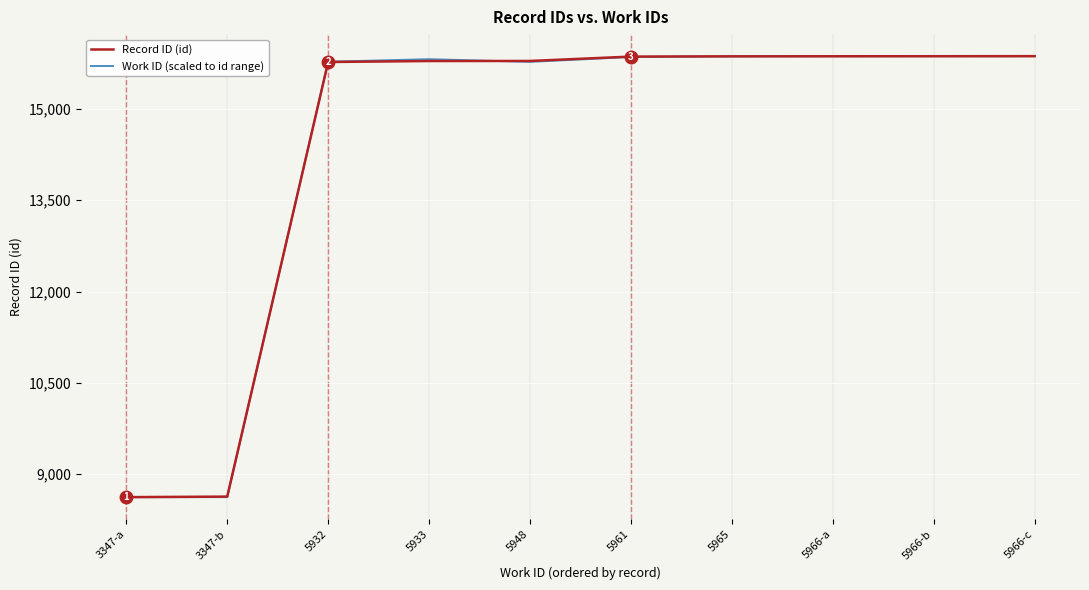

At which label is Record ID (id) closest to 12244?

5932